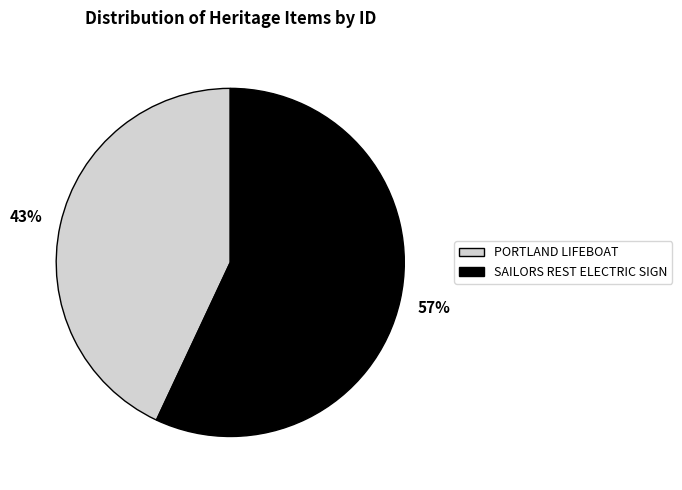

What is the ratio of the value at SAILORS REST ELECTRIC SIGN to the value at PORTLAND LIFEBOAT?

1.3